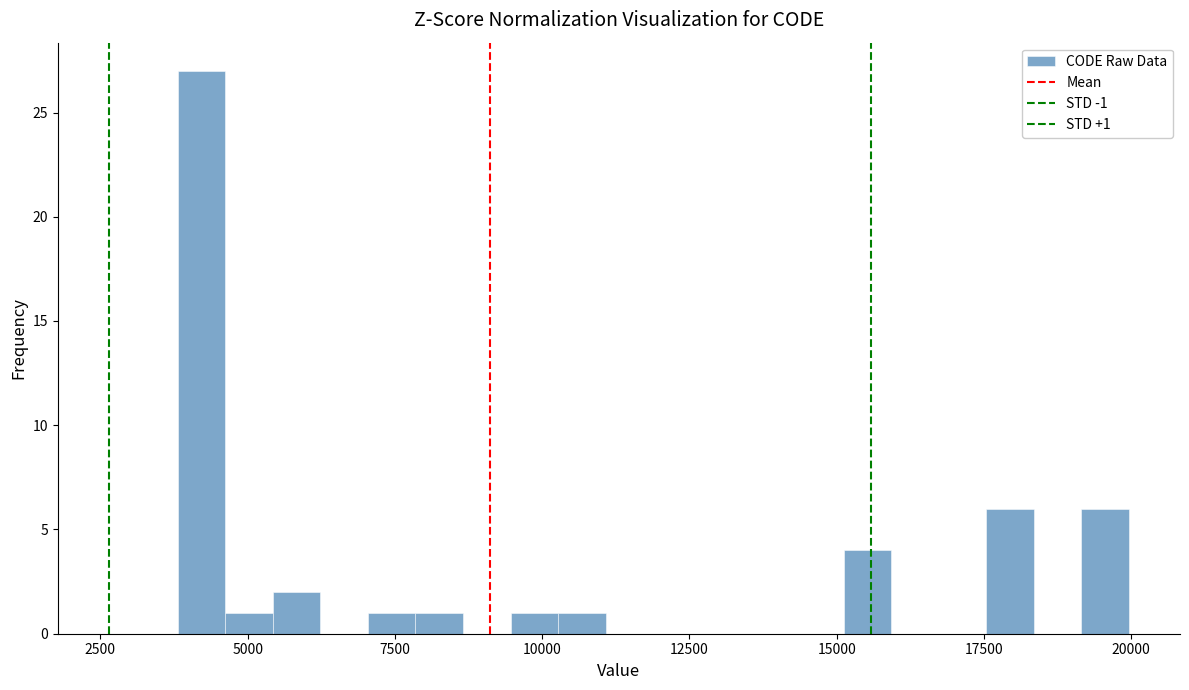

Read against the x-axis, roughly where is the centre of the tallest bar?

4000